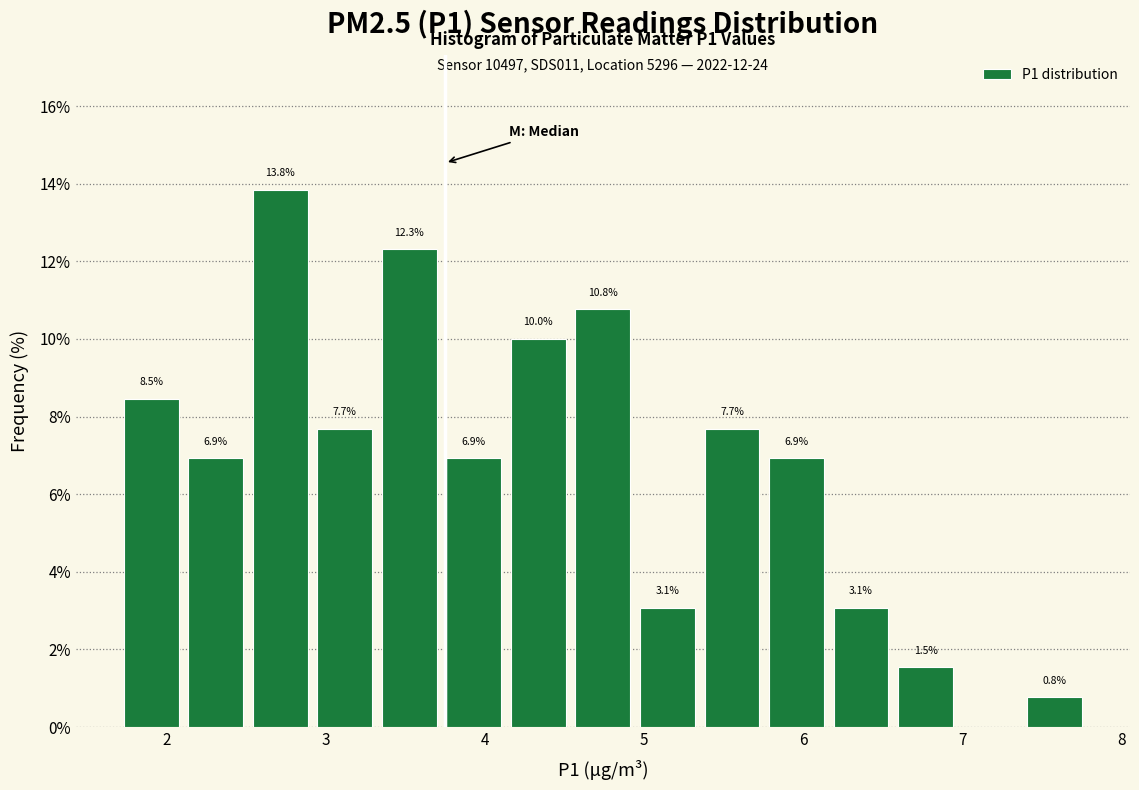

Which range on the x-axis has the tallest bar?

2.5 to 2.9